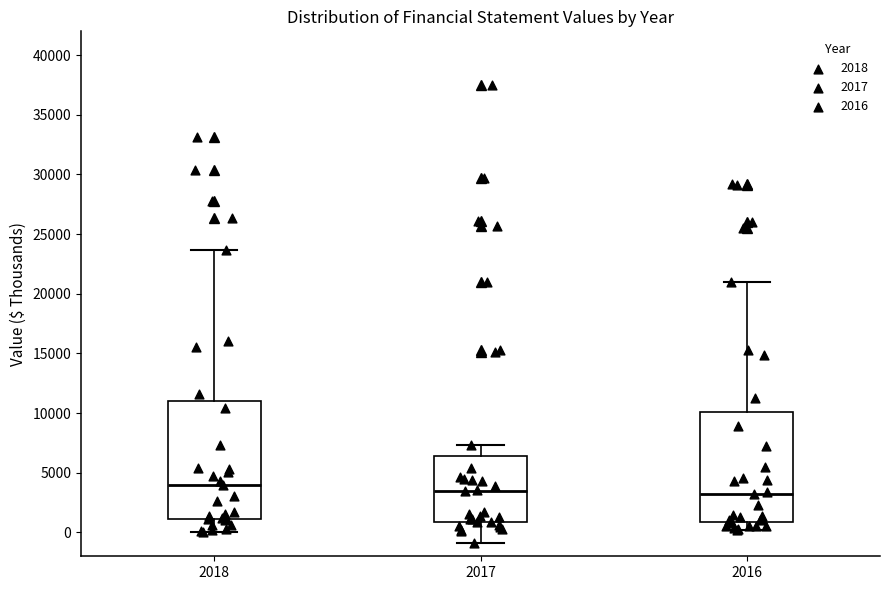

Reading left to right, read every box against the y-axis: the position of its median line, the range the box covers, and the ends of its whiskers. The values are not printed on the chart, so give them approximately, as read against the axis.

2018: median 4000, box 1000 to 11000, whiskers 0 to 23500
2017: median 3500, box 1000 to 6500, whiskers -1000 to 7500
2016: median 3000, box 1000 to 10000, whiskers 0 to 21000